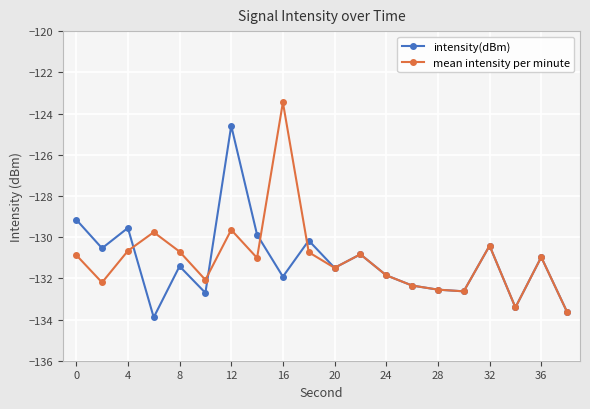

List the series in order of their peak value, lowest first.

intensity(dBm), mean intensity per minute